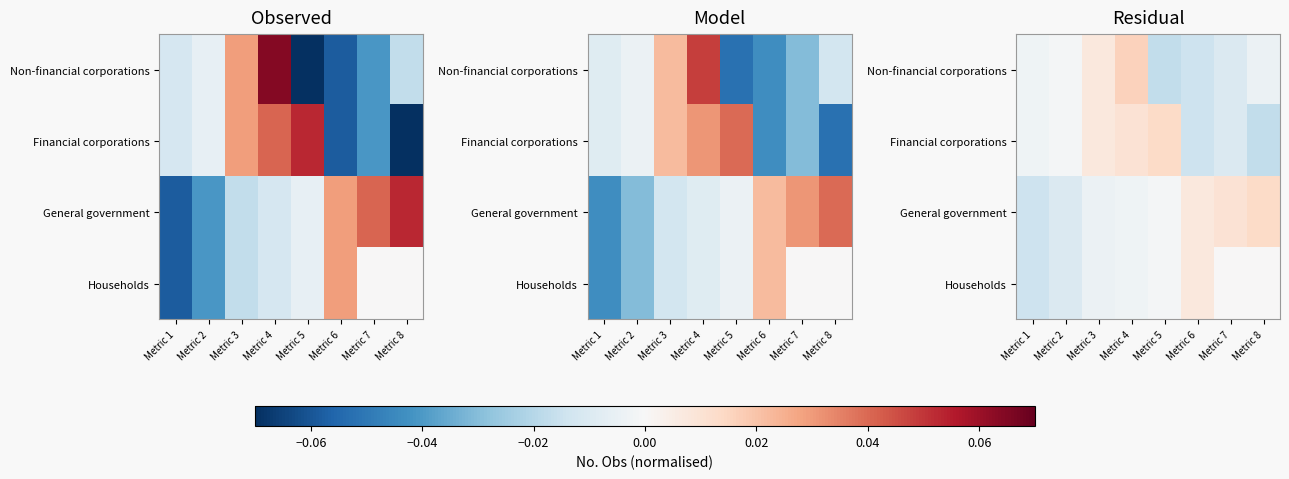

At how many categories does at least one series exceed 0?

6